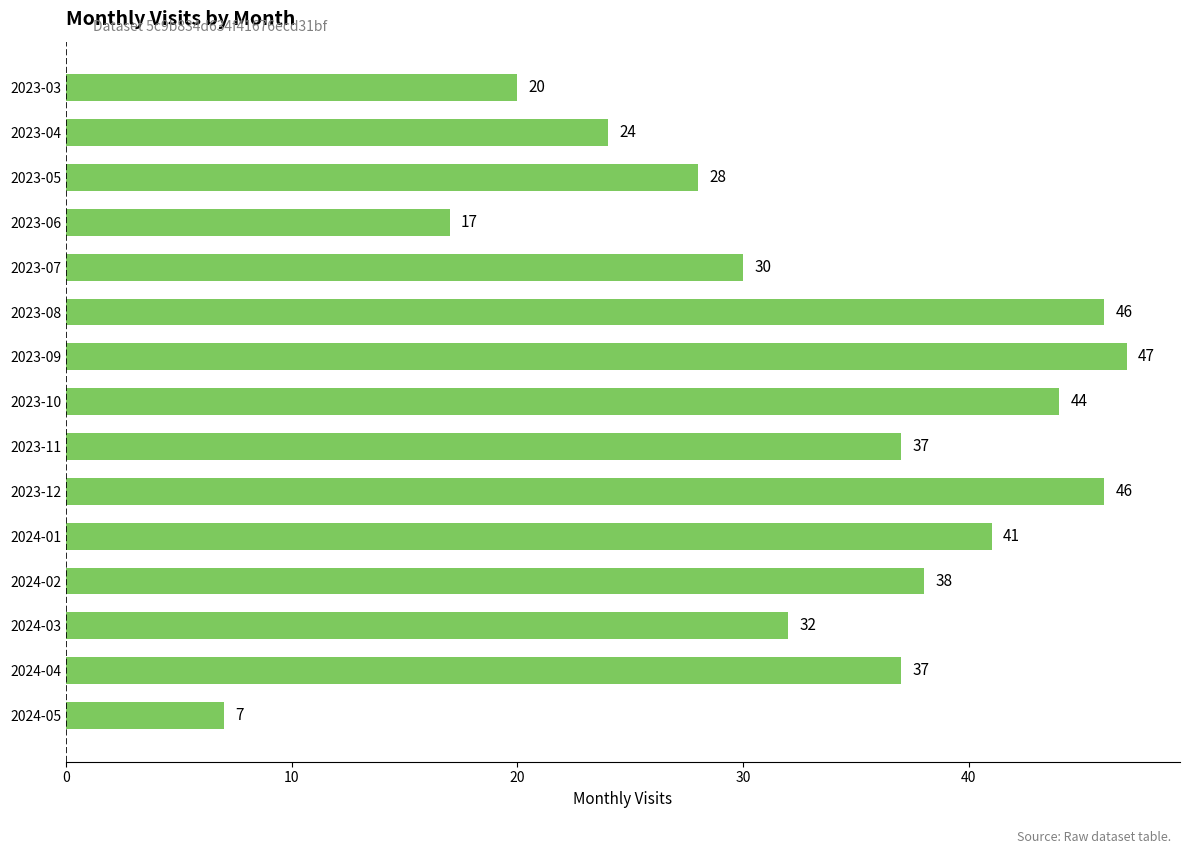

What value does the data have at 2023-06?

17